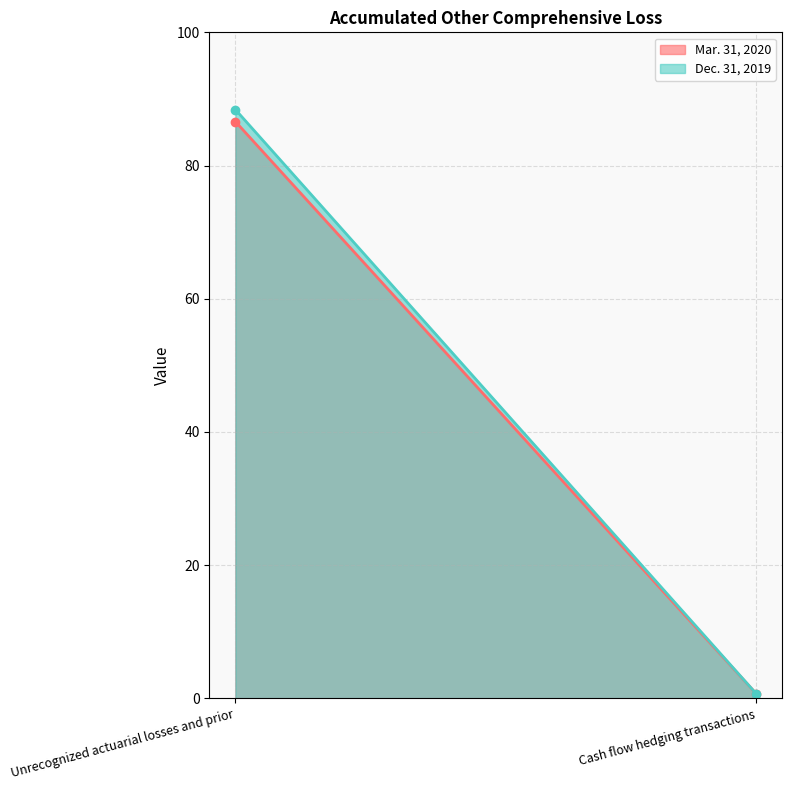

At how many categories does at least one series exceed 60?

1